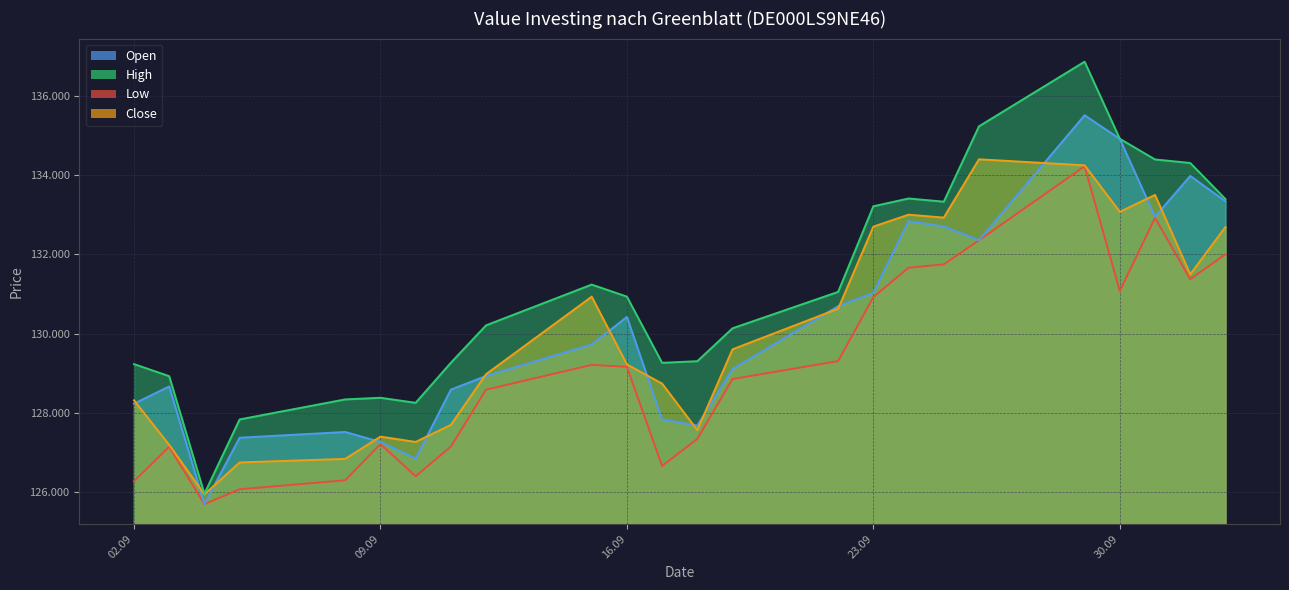

What are all the series names shown in the legend?

Open, High, Low, Close